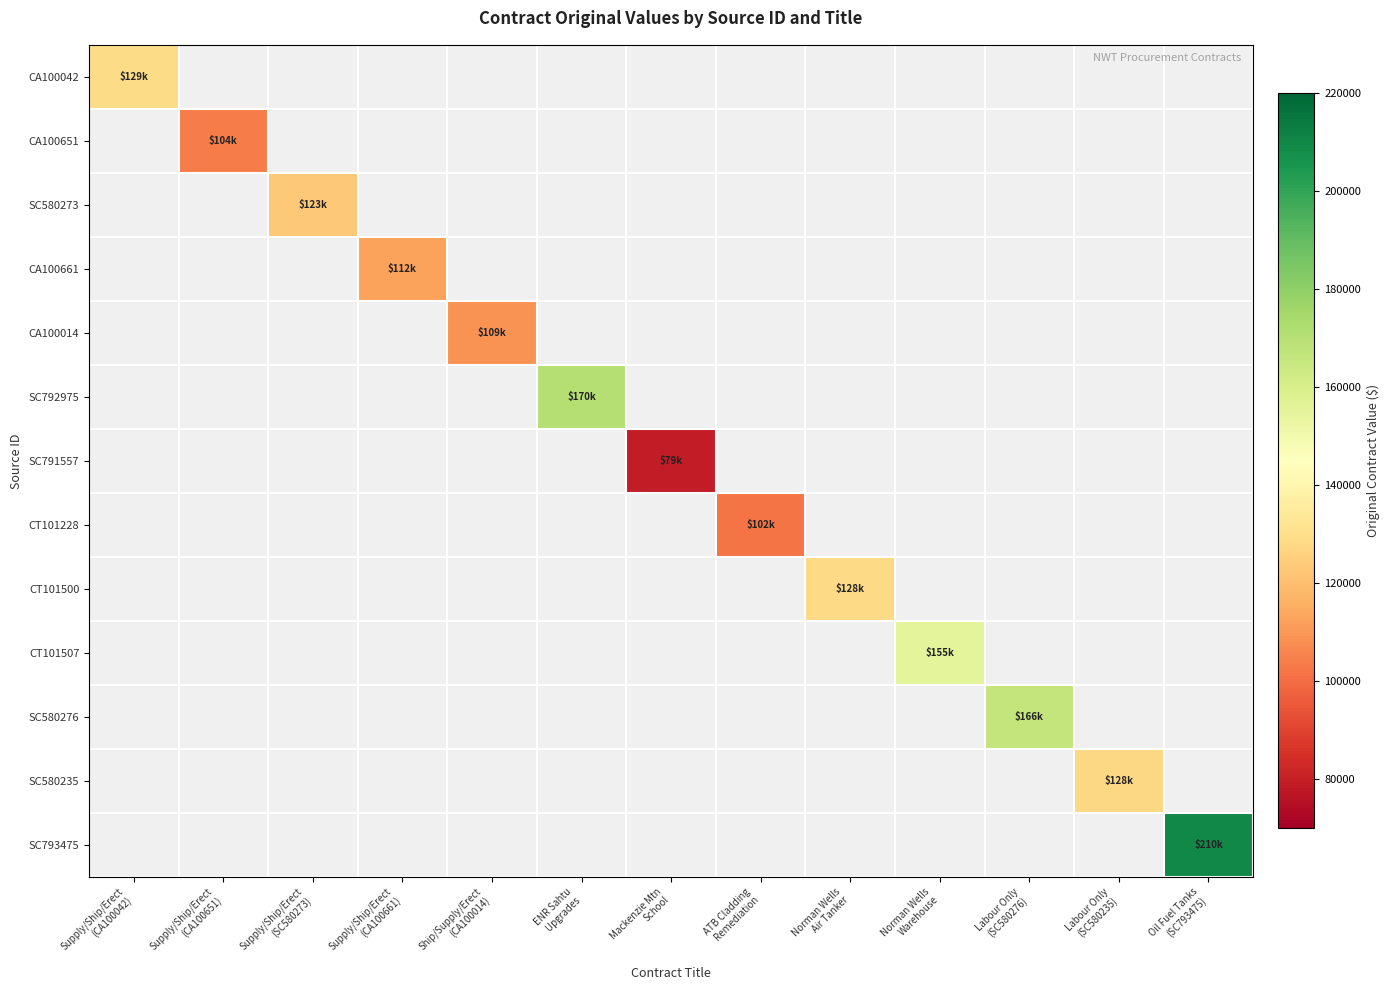

At Supply/Ship/Erect (CA100661), list the series in order from largest to smallest.

CA100661, CA100042, CA100651, SC580273, CA100014, SC792975, SC791557, CT101228, CT101500, CT101507, SC580276, SC580235, SC793475